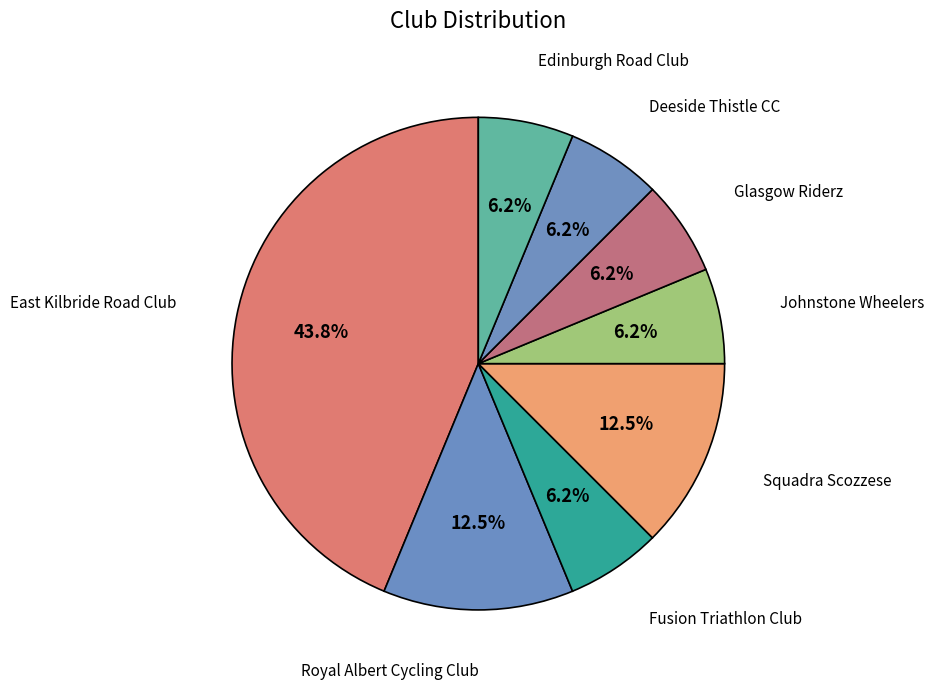

How much of the chart is everything except Squadra Scozzese?

87.5%